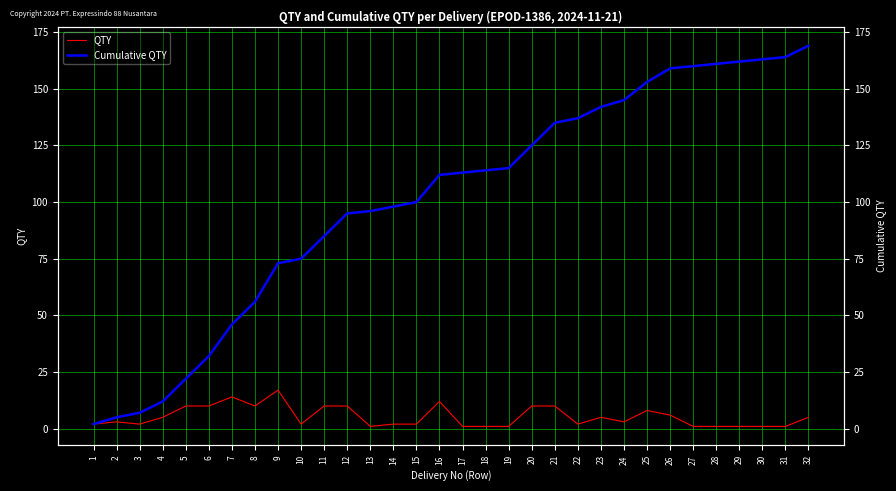

True or false: Cumulative QTY and QTY cross at least once.

False